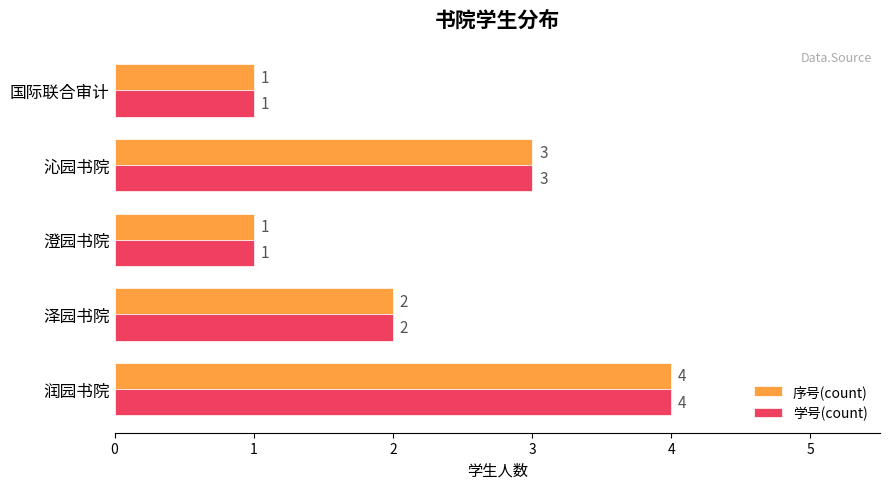

What is the lowest value of the 序号(count) series?

1